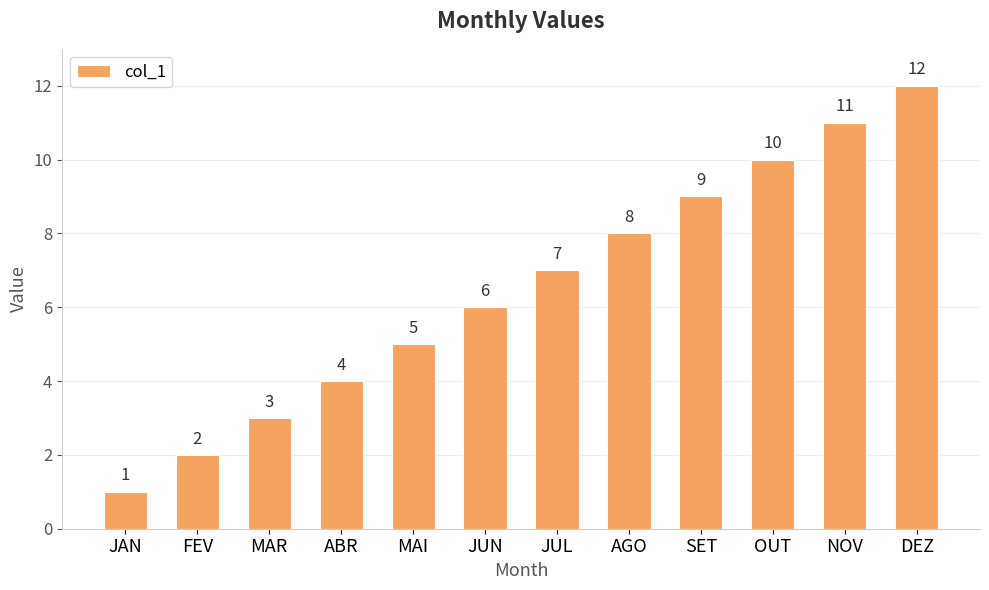

True or false: the data shows 3 at MAR.

True